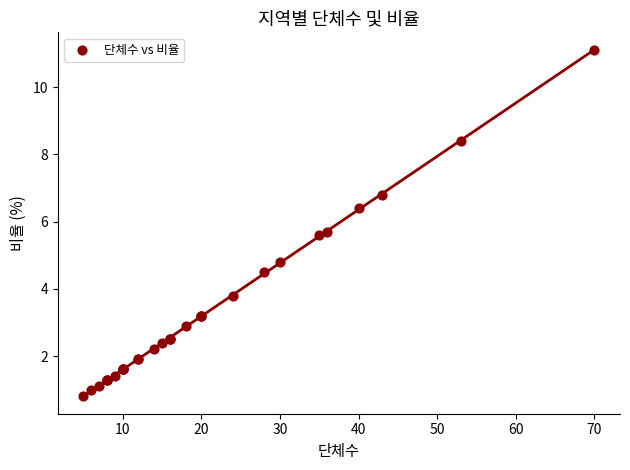

What Y value in the scatter plot is closest to 5?

4.8